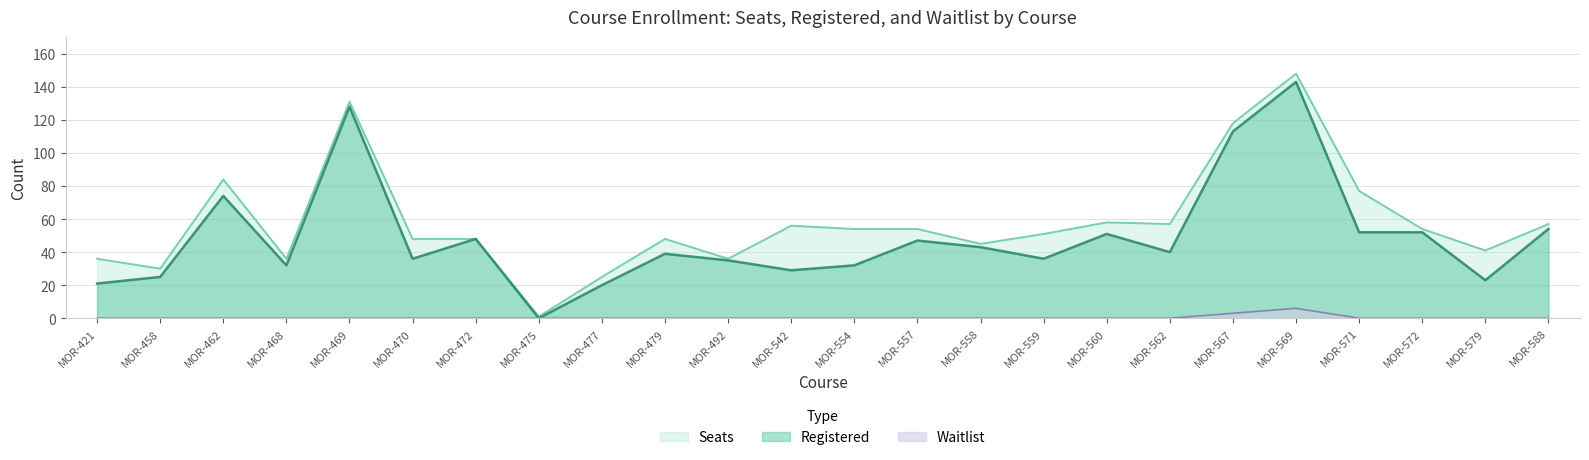

Reading left to right, what are all the values shown in this chart?

Seats: 36	30	84	36	131	48	48	1	25	48	36	56	54	54	45	51	58	57	118	148	77	54	41	57
Registered: 21	25	74	32	128	36	48	0	20	39	35	29	32	47	43	36	51	40	113	143	52	52	23	54
Waitlist: 0	0	0	0	0	0	0	0	0	0	0	0	0	0	0	0	0	0	3	6	0	0	0	0